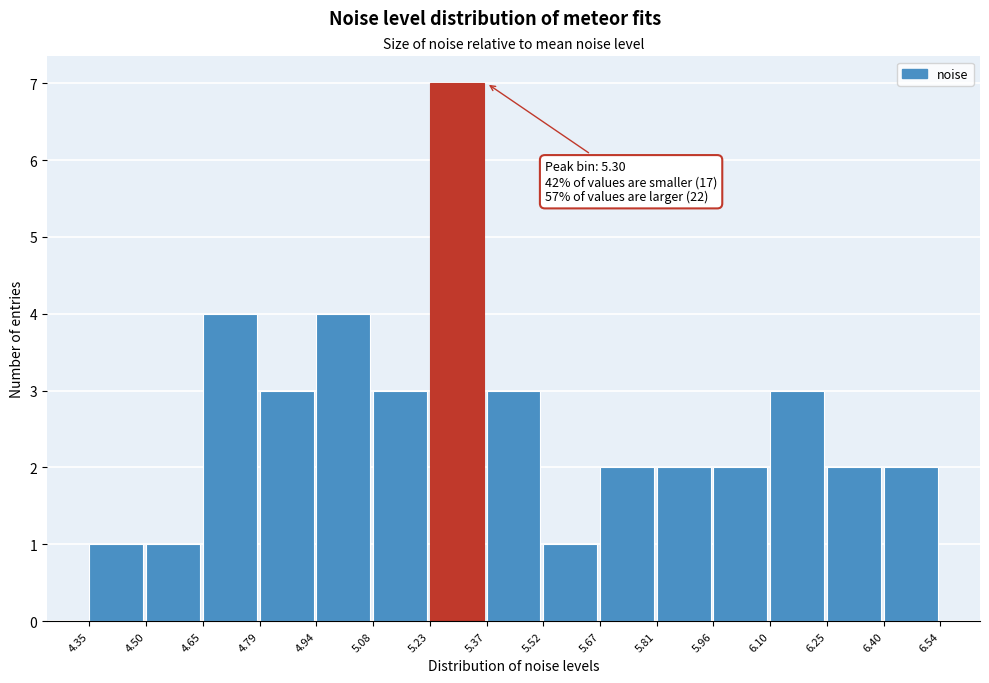

Which range on the x-axis has the tallest bar?

5.23 to 5.37